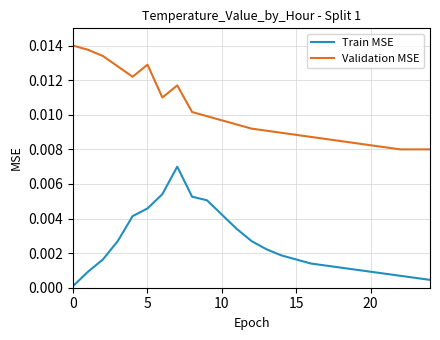

List the series in order of their peak value, lowest first.

Train MSE, Validation MSE